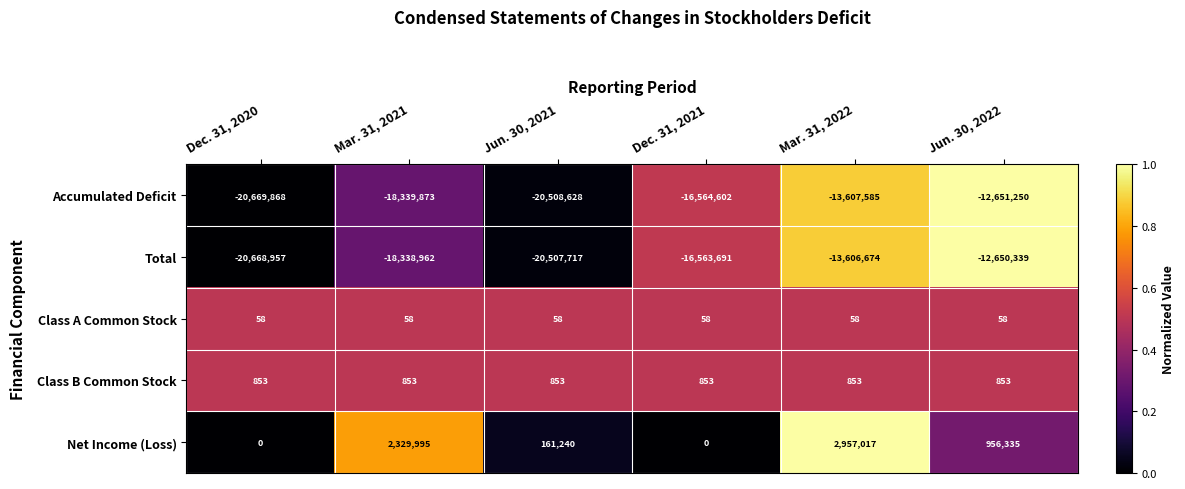

Rank the series by their maximum value, from highest to lowest.

Net Income (Loss), Class B Common Stock, Class A Common Stock, Total, Accumulated Deficit